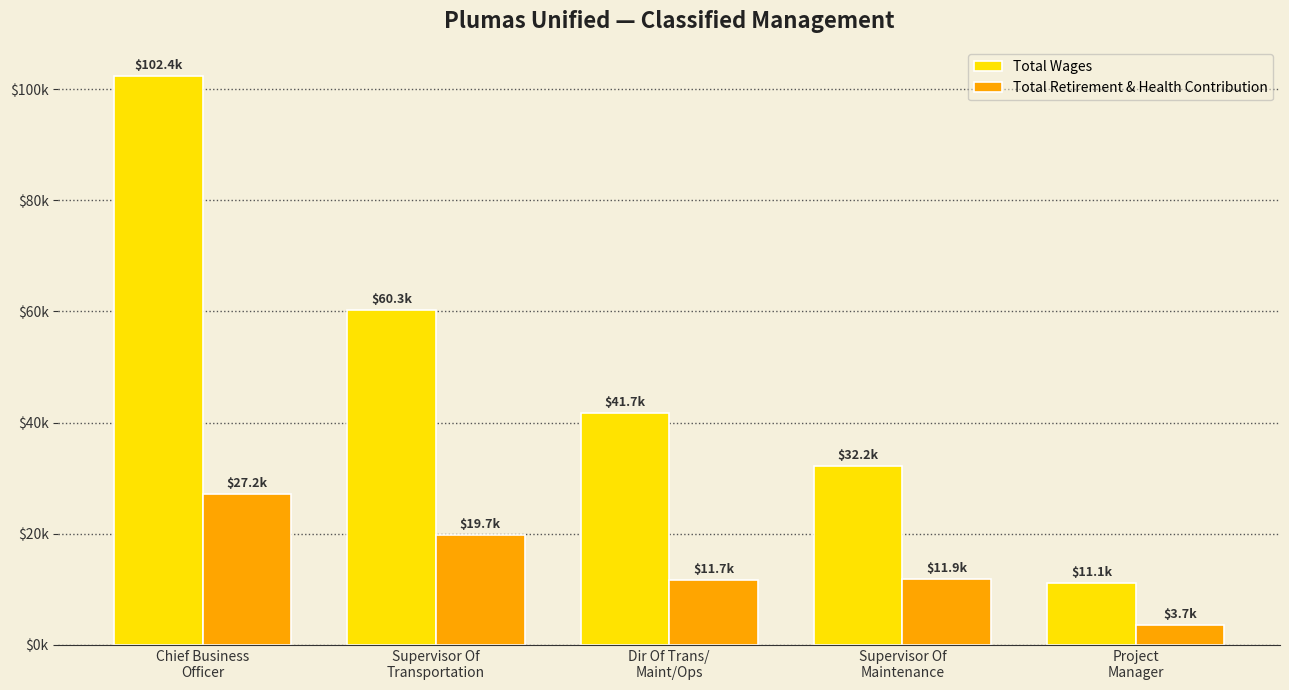

Are the bars grouped side by side (vs. stacked)?

Yes